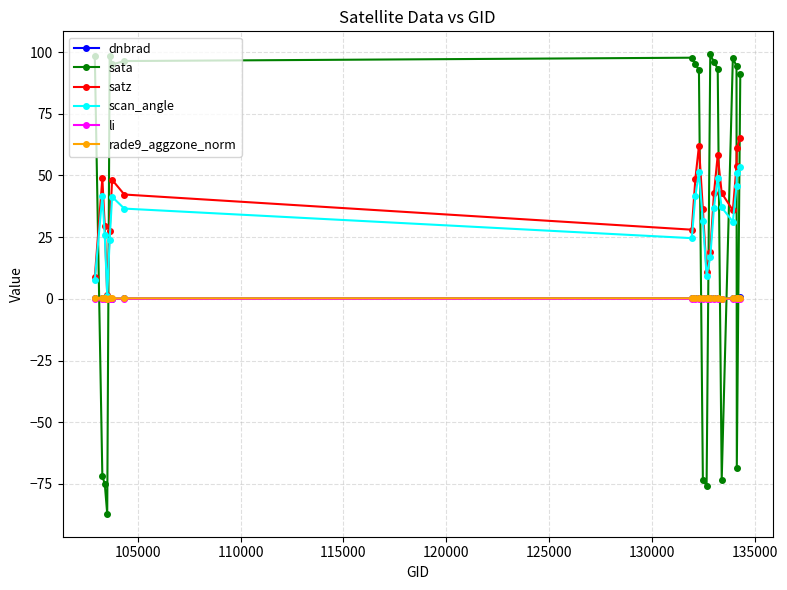

What is the greatest value displayed?

99.1